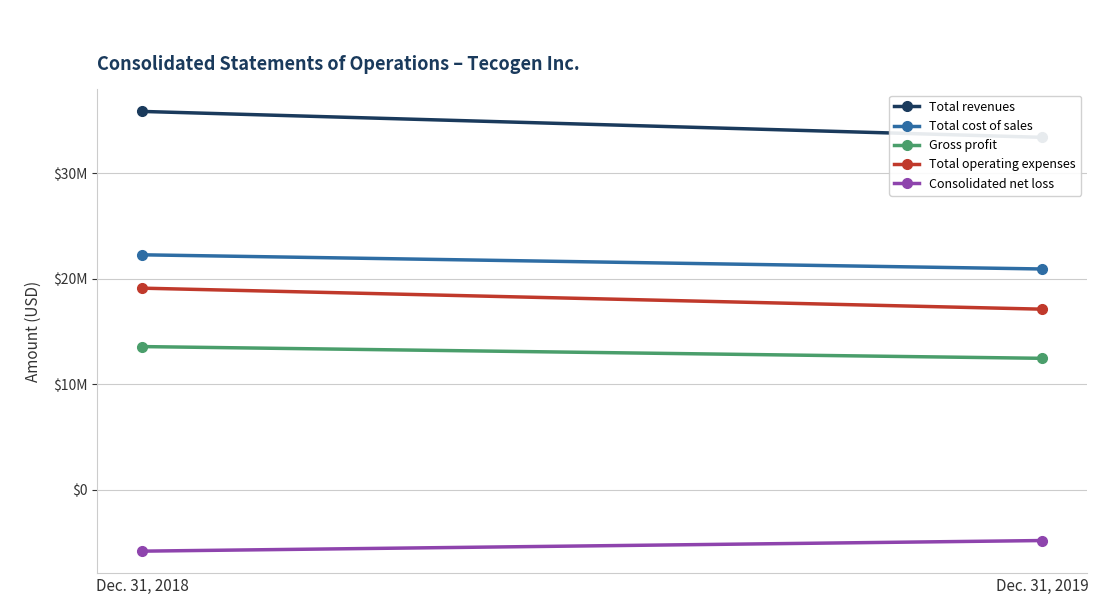

What are all the series names shown in the legend?

Total revenues, Total cost of sales, Gross profit, Total operating expenses, Consolidated net loss